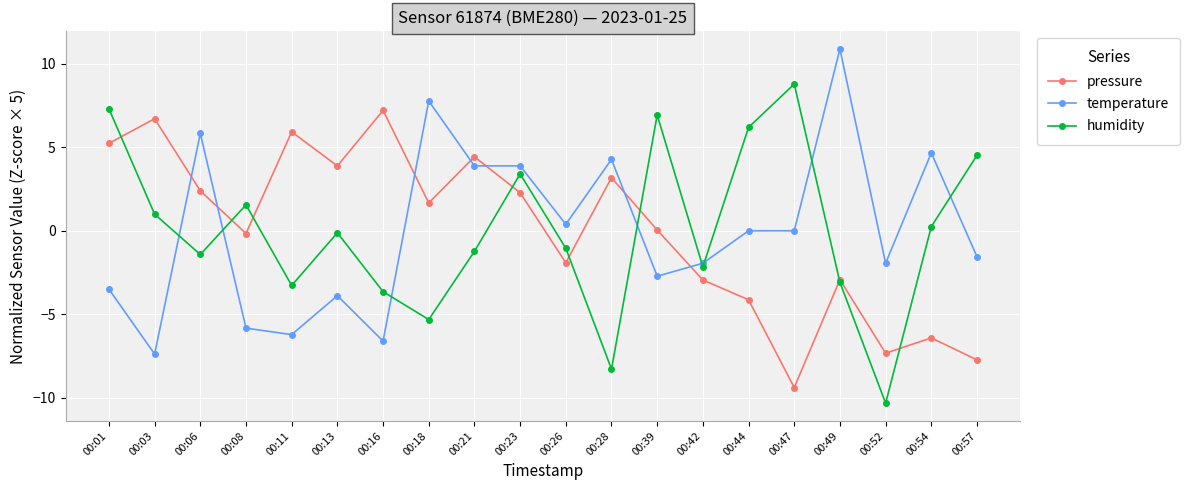

Between 00:06 and 00:23, which series saw the biggest shift?

humidity